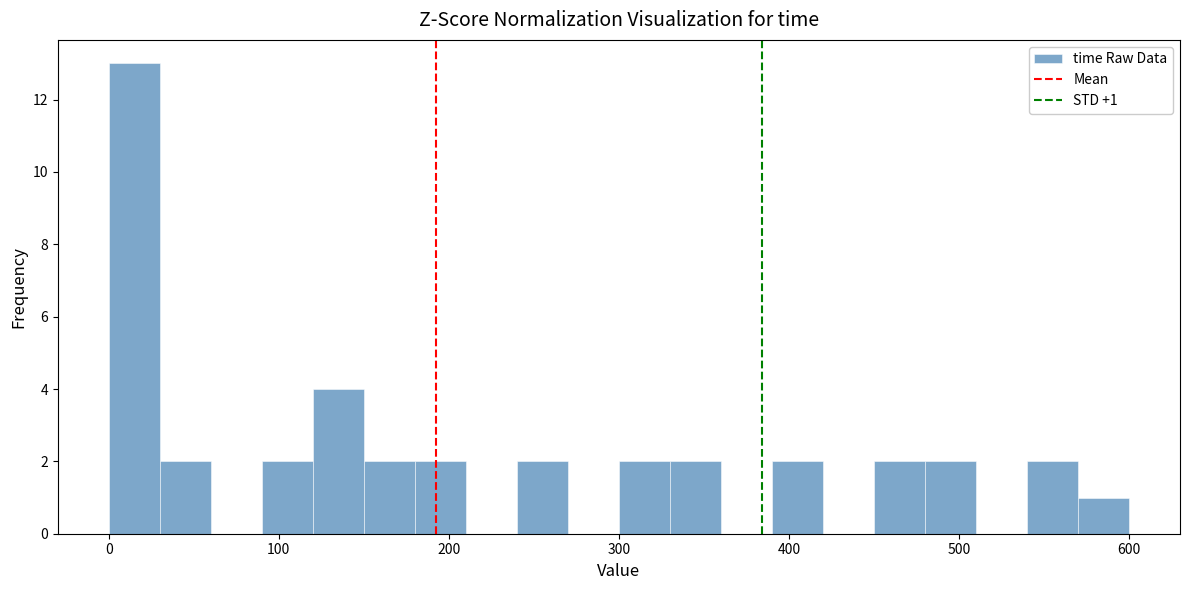

Read against the x-axis, roughly where is the centre of the tallest bar?

20